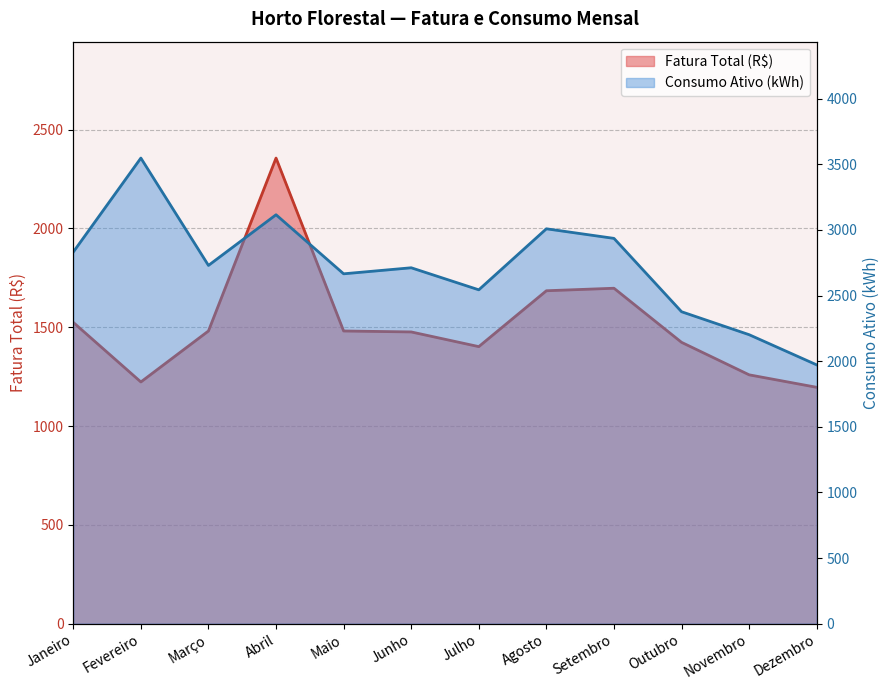

Reading left to right, what are all the values shown in this chart?

Fatura Total (R$): Janeiro=1524.5	Fevereiro=1223.0	Março=1481.0	Abril=2355.9	Maio=1481.0	Junho=1476.1	Julho=1401.8	Agosto=1684.5	Setembro=1697.3	Outubro=1423.5	Novembro=1259.1	Dezembro=1195.9
Consumo Ativo (kWh): Janeiro=2832.0	Fevereiro=3548.0	Março=2730.0	Abril=3116.0	Maio=2666.0	Junho=2712.0	Julho=2544.0	Agosto=3009.0	Setembro=2936.0	Outubro=2377.0	Novembro=2202.0	Dezembro=1972.0